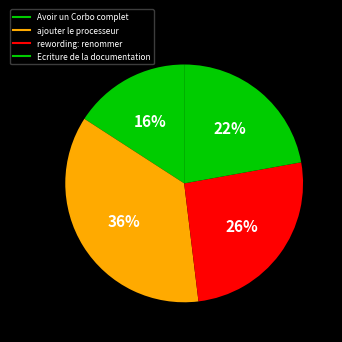

Count the number of slices in the pie.

4